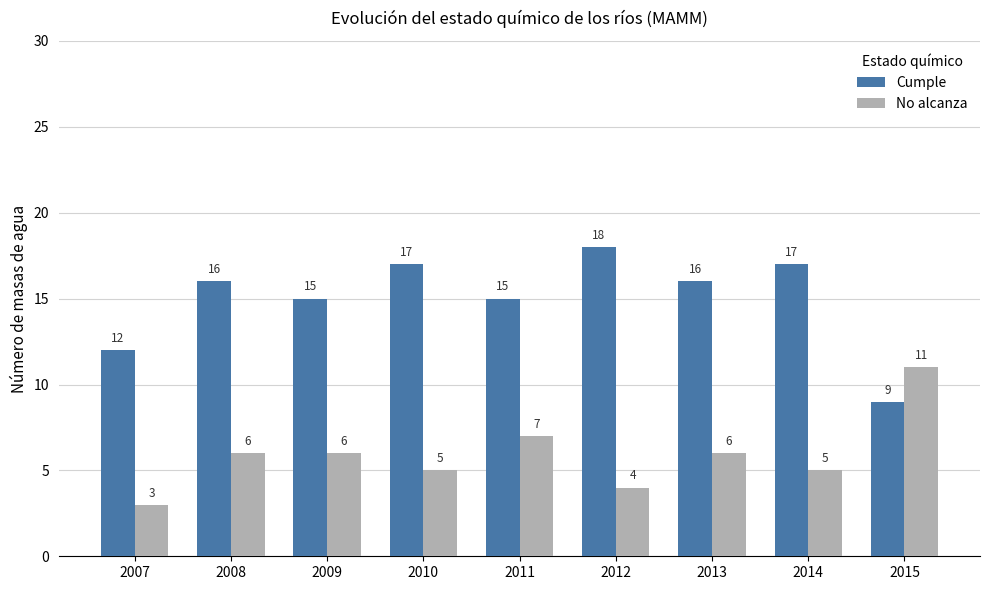

How many groups of bars are there?

9